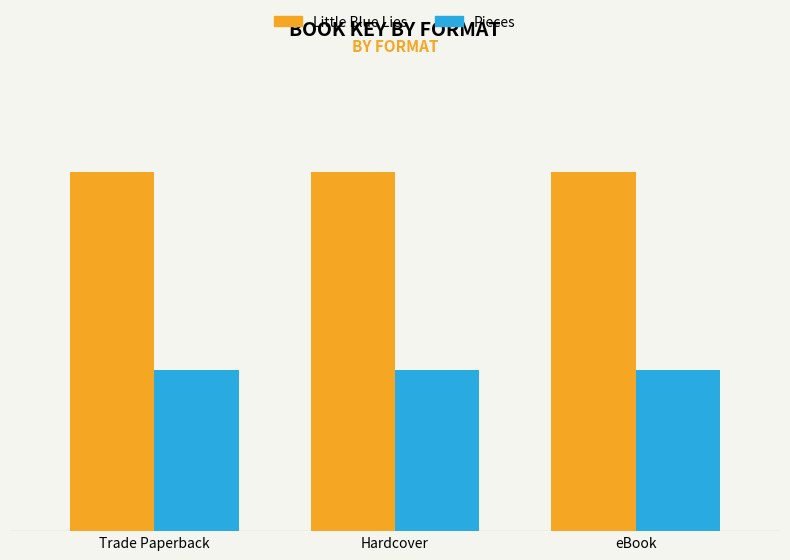

What is the sum of all Little Blue Lies values?

252925641